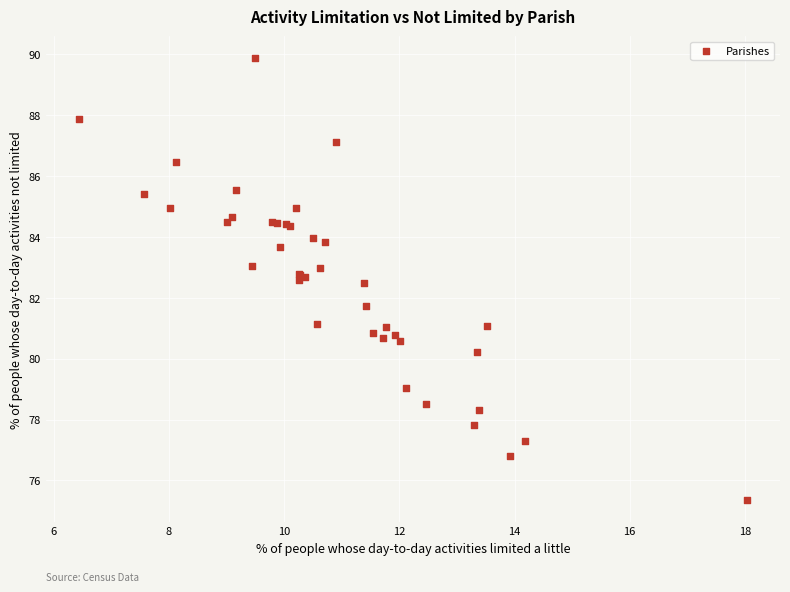

What Y value in the scatter plot is closest to 82?

81.7